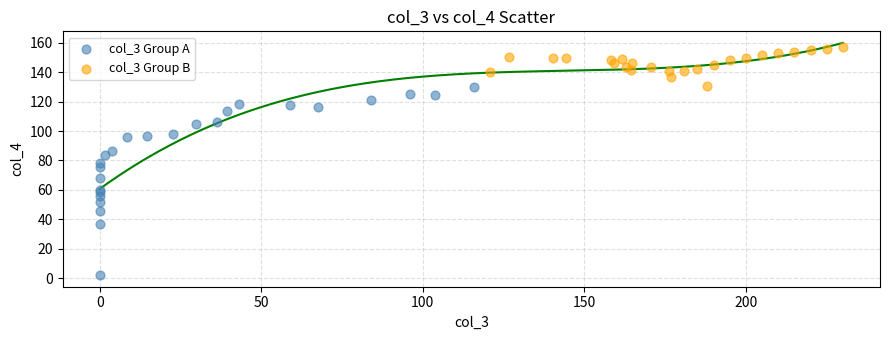

Which series reaches the minimum Y coordinate?

col_3 Group A